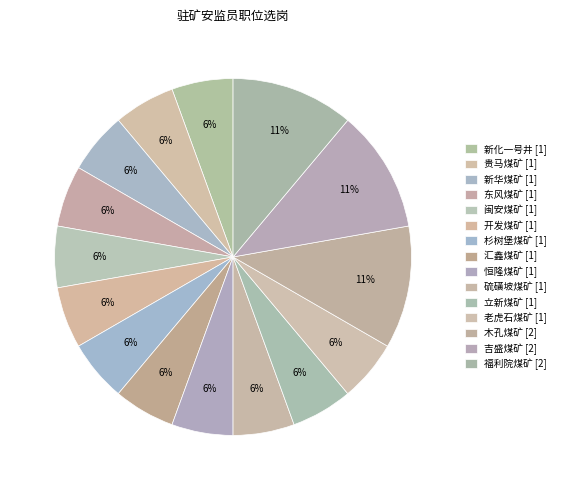

How many slices are in this pie chart?

15